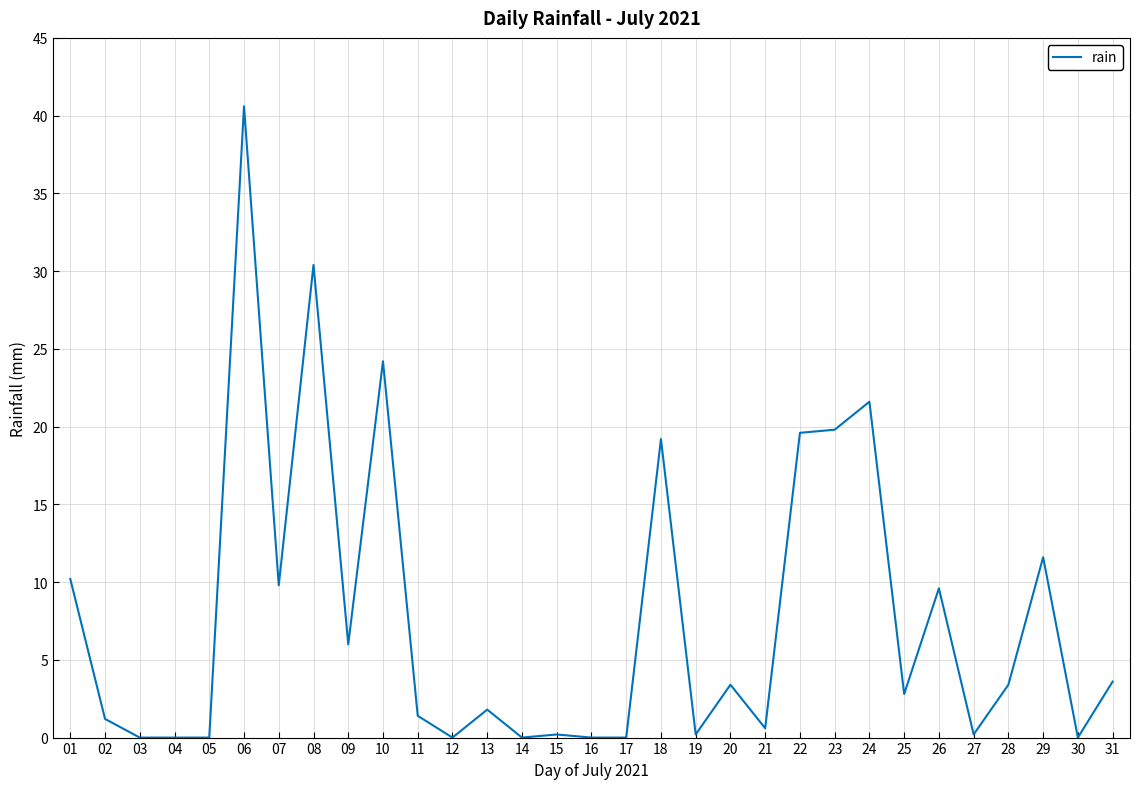

The value at 29 is 11.6. True or false?

True